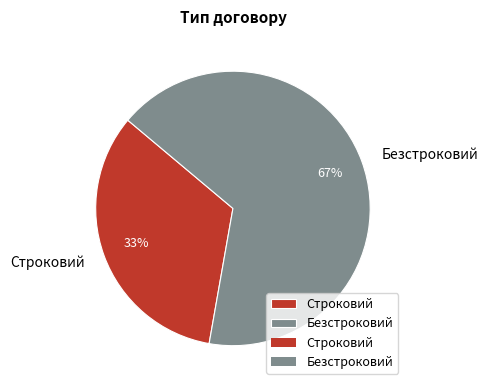

To the nearest percent, what percentage of the pie is Строковий?

33%